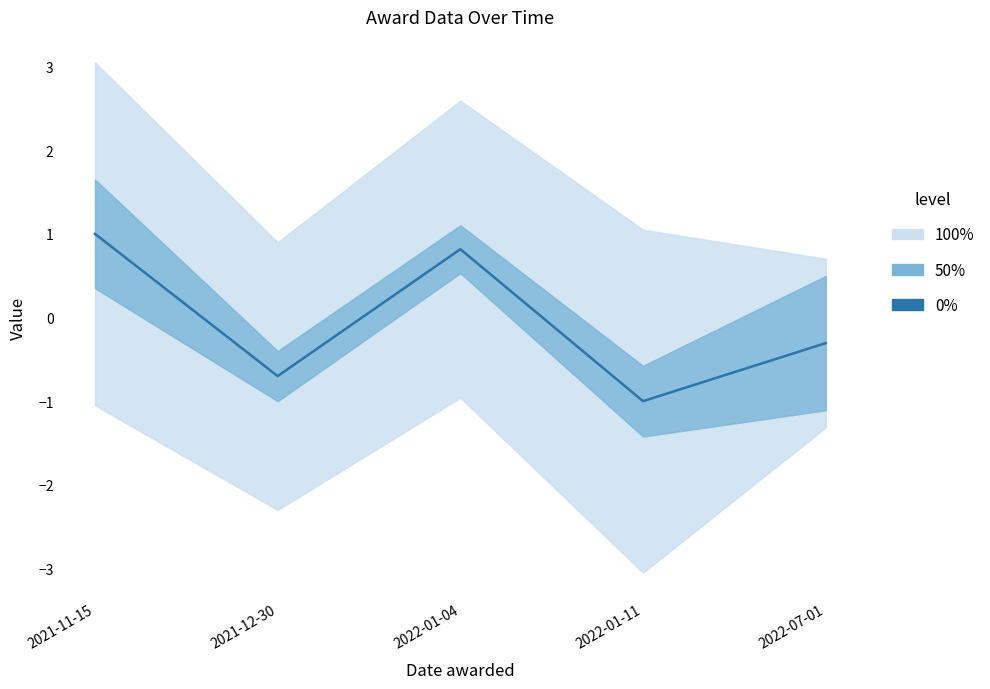

What is the minimum value shown in the chart?

-1.0